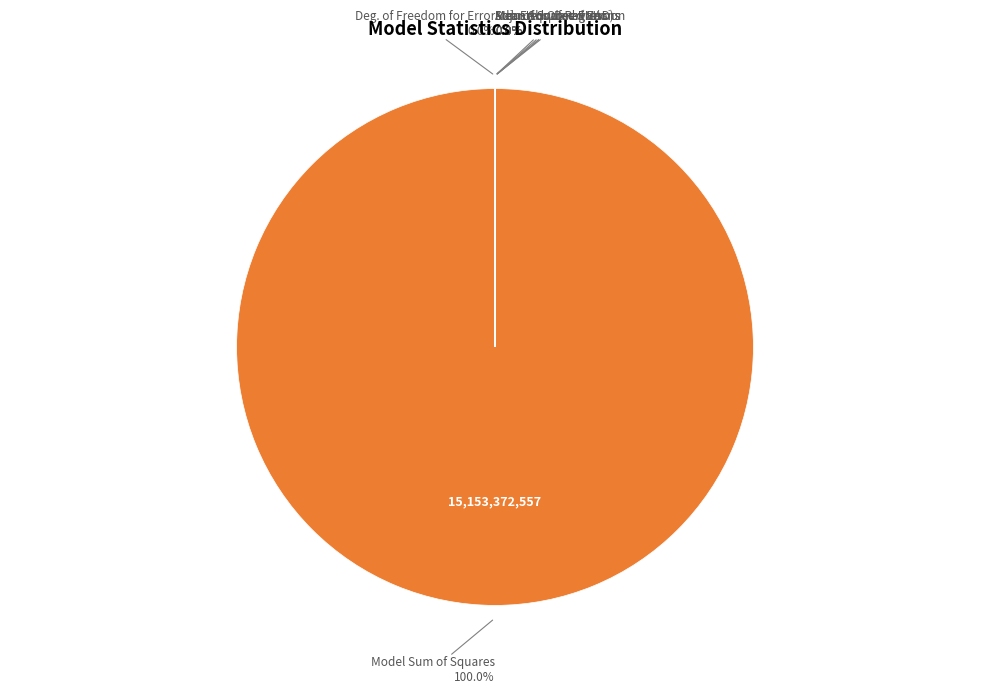

What portion of the pie excludes Mean Squared Error?

100.0%